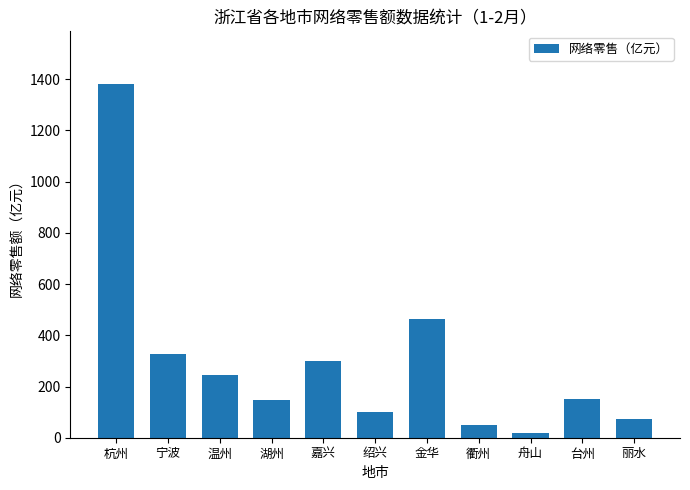

Does the chart contain stacked bars?

No